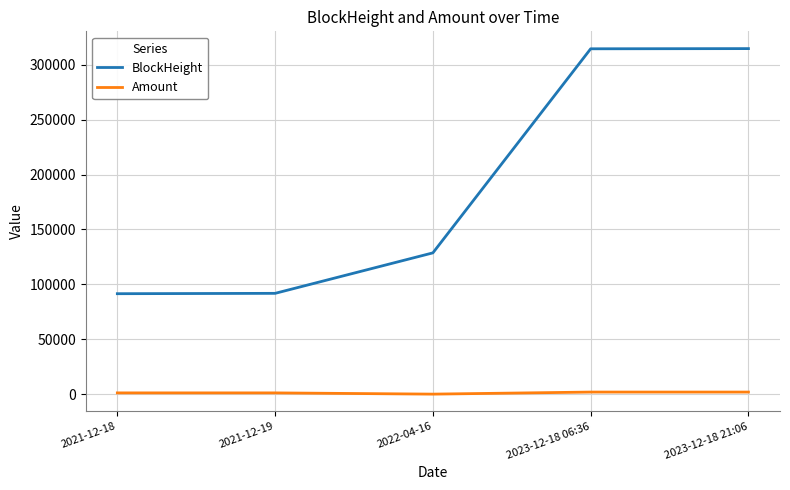

What is the difference between the maximum and second lowest values in the BlockHeight series?

222990.0